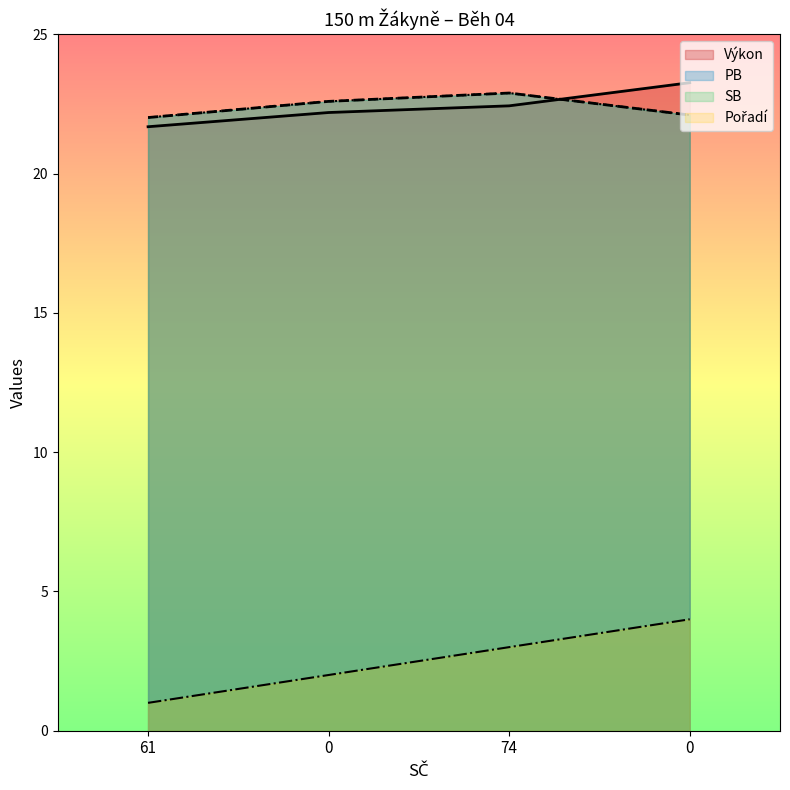

Reading left to right, list all the values displayed in this chart.

Pořadí: 1.0	2.0	3.0	4.0
Výkon: 21.7	22.2	22.4	23.3
PB: 22.0	22.6	22.9	22.1
SB: 22.0	22.6	22.9	22.1